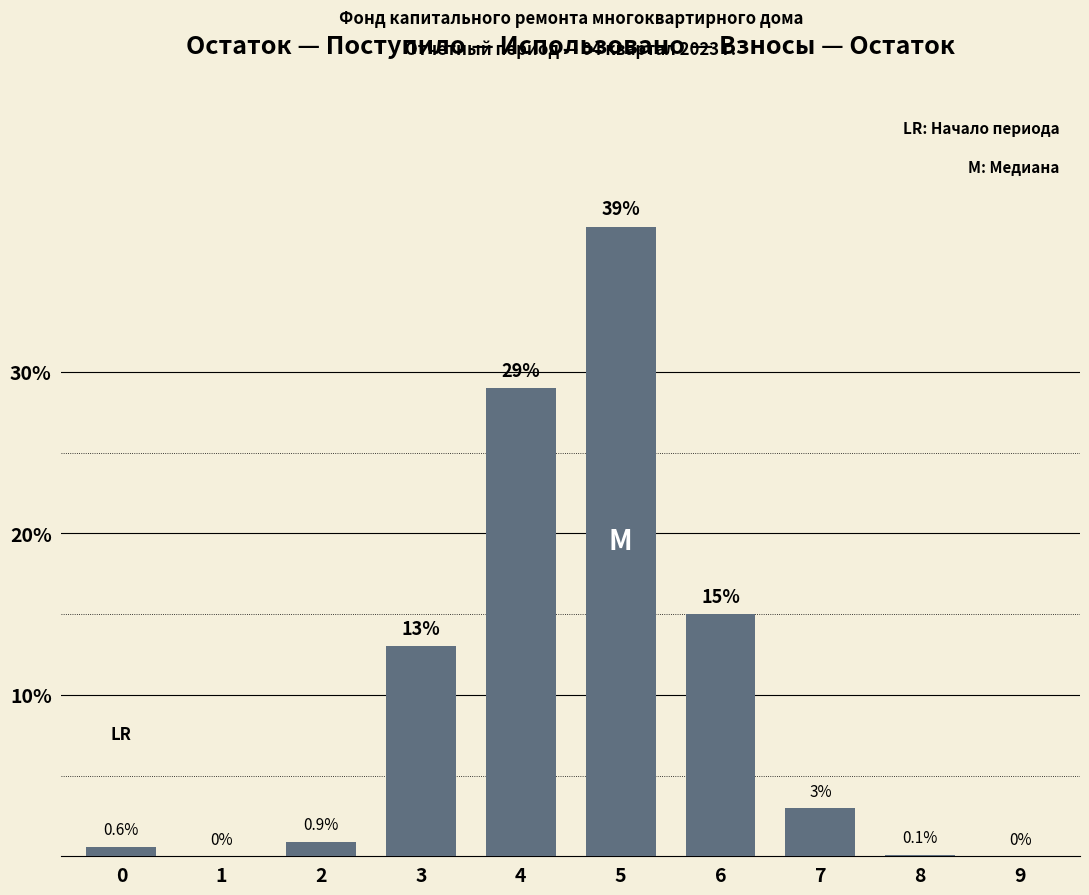

What is the sum of all values?

100.6